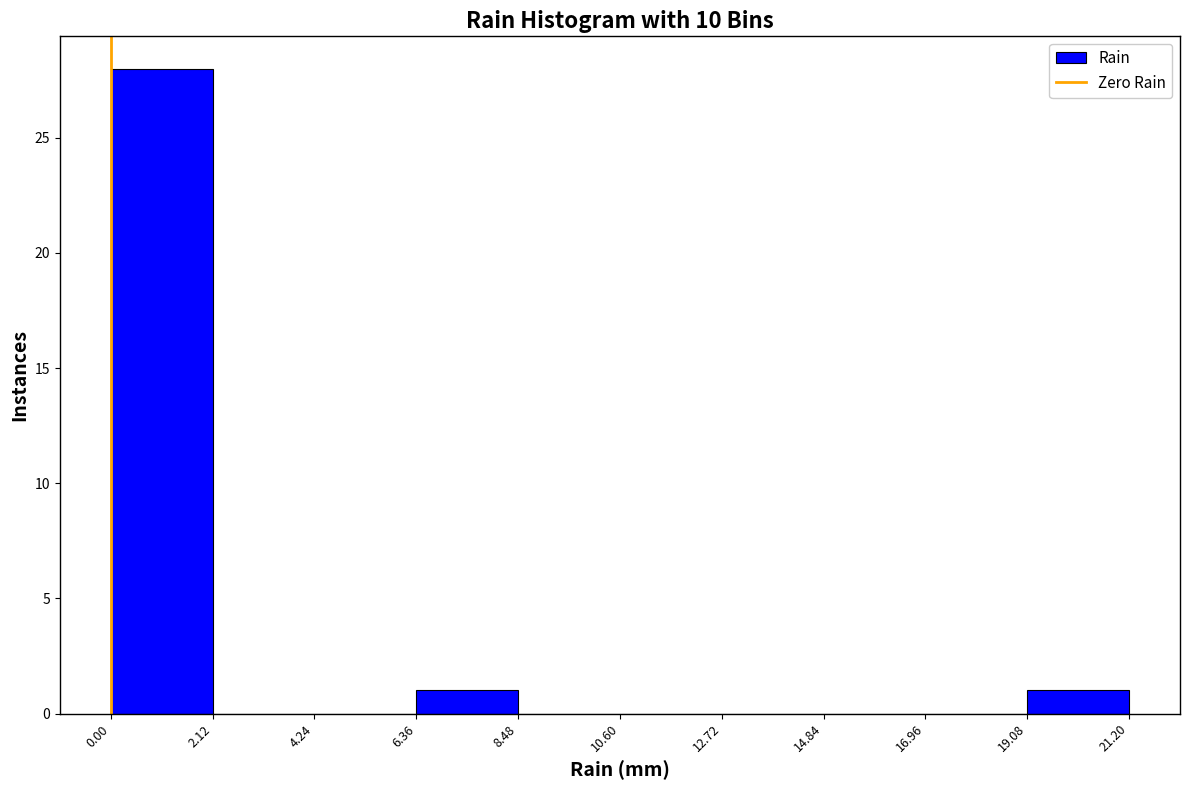

Reading left to right, list every bar in this chart as the range it spans on the x-axis followed by its height. The values are not printed on the chart, so give them approximately, as read against the axis.

0.00 to 2.12: 28
2.12 to 4.24: 0
4.24 to 6.36: 0
6.36 to 8.48: 1
8.48 to 10.60: 0
10.60 to 12.72: 0
12.72 to 14.84: 0
14.84 to 16.96: 0
16.96 to 19.08: 0
19.08 to 21.20: 1